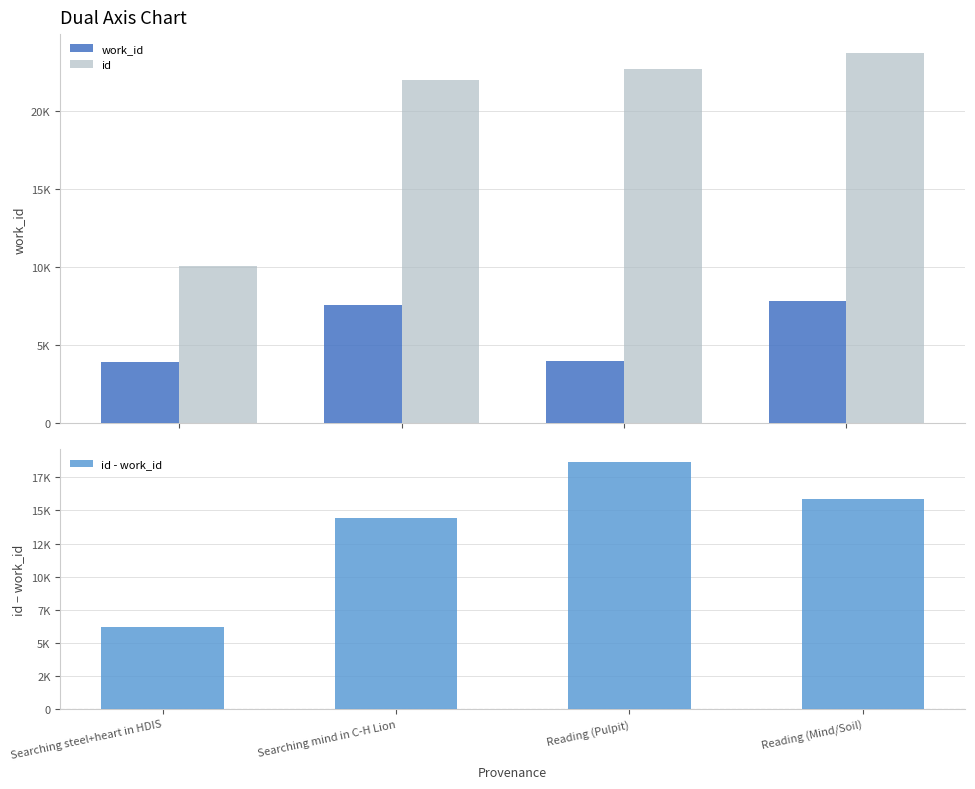

Reading left to right, list all the values displayed in this chart.

work_id: Searching steel+heart in HDIS=3908	Searching mind in C-H Lion=7560	Reading (Pulpit)=4024	Reading (Mind/Soil)=7857
id: Searching steel+heart in HDIS=10104	Searching mind in C-H Lion=21993	Reading (Pulpit)=22707	Reading (Mind/Soil)=23742
id - work_id: Searching steel+heart in HDIS=6196	Searching mind in C-H Lion=14433	Reading (Pulpit)=18683	Reading (Mind/Soil)=15885